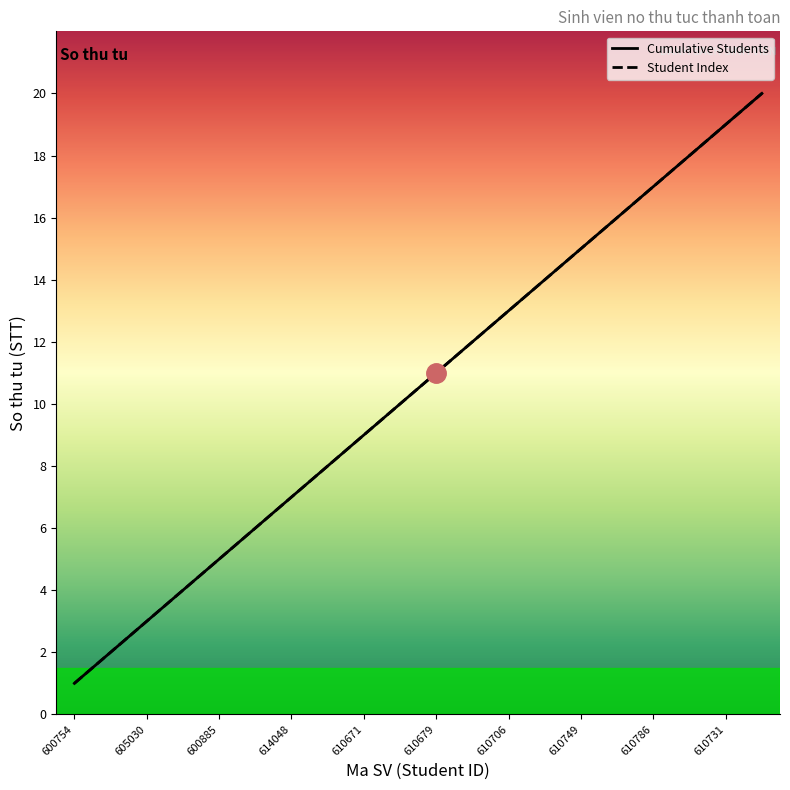

Is it true that Student Index equals 3 at 610679?

False